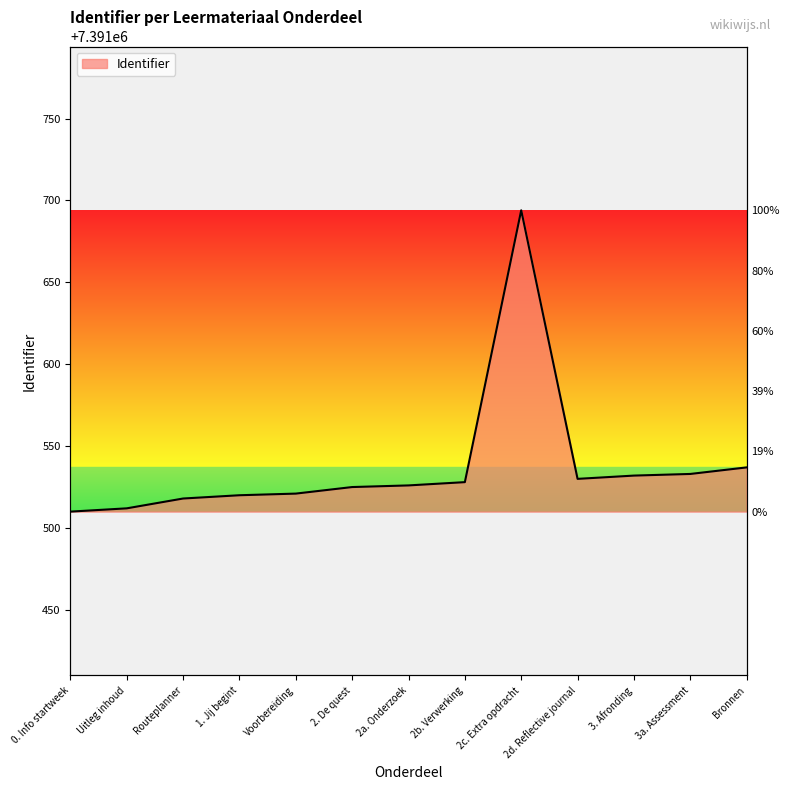

What is the approximate value at 2c. Extra opdracht, to the nearest 5?

7391695